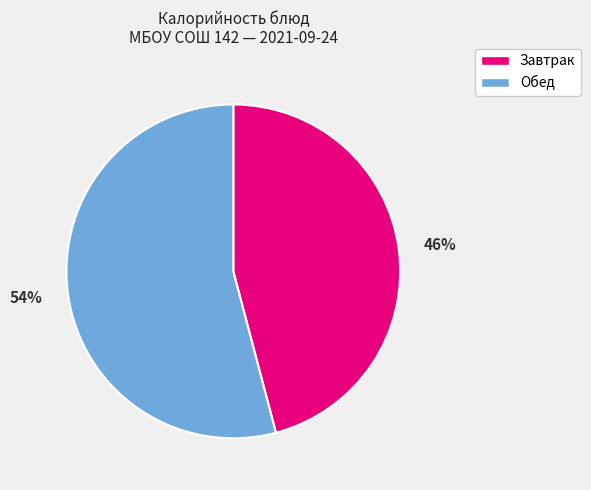

To the nearest percent, what is the difference between the largest and smallest slice percentages?

8%